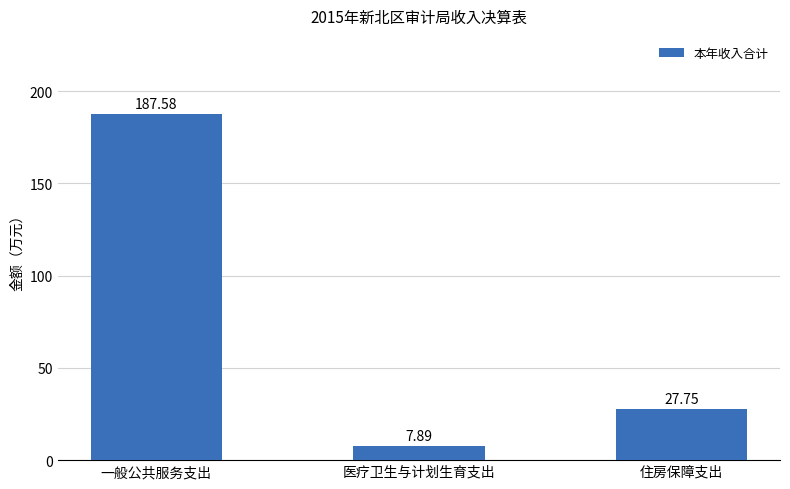

Between 医疗卫生与计划生育支出 and 一般公共服务支出, which is larger?

一般公共服务支出